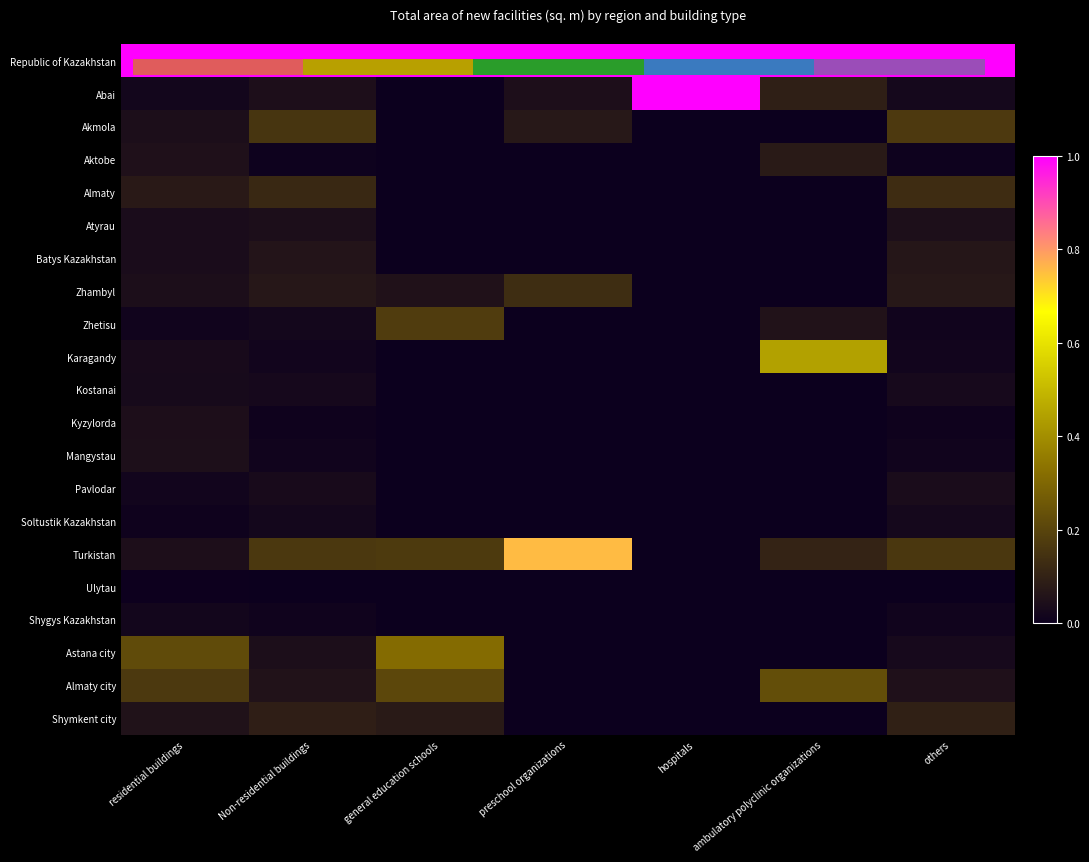

Which series has the largest total across all categories?

Republic of Kazakhstan